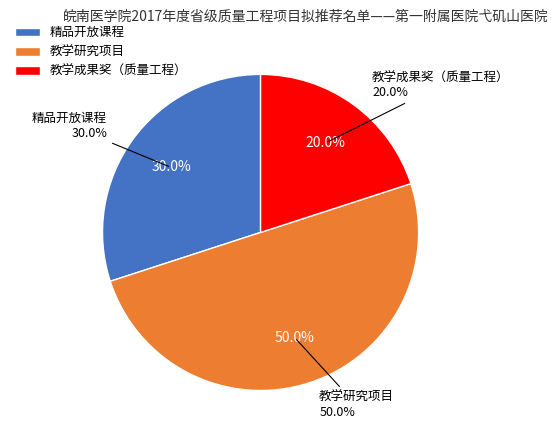

Does 精品开放课程 account for over 50% of the chart?

No